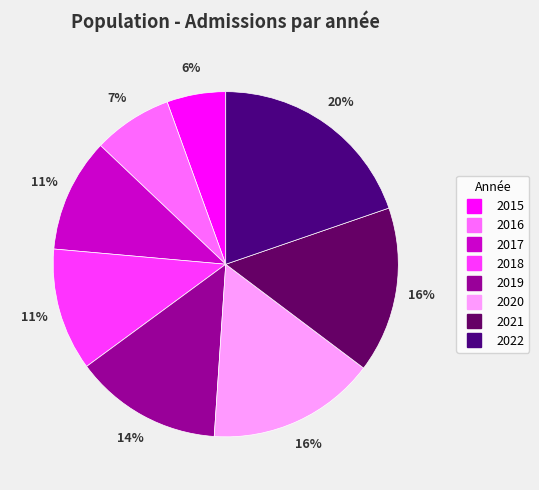

The 2019 slice represents 14% of the pie. True or false?

True